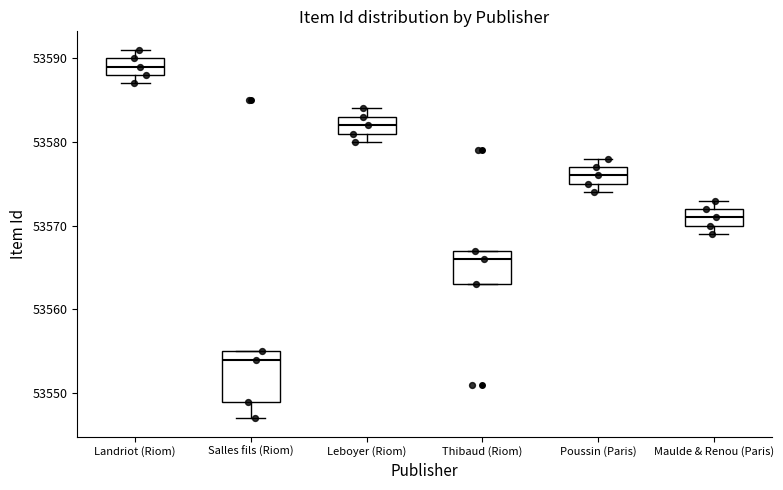

Which box is the tallest, from its lower edge to its upper edge?

Salles fils (Riom)